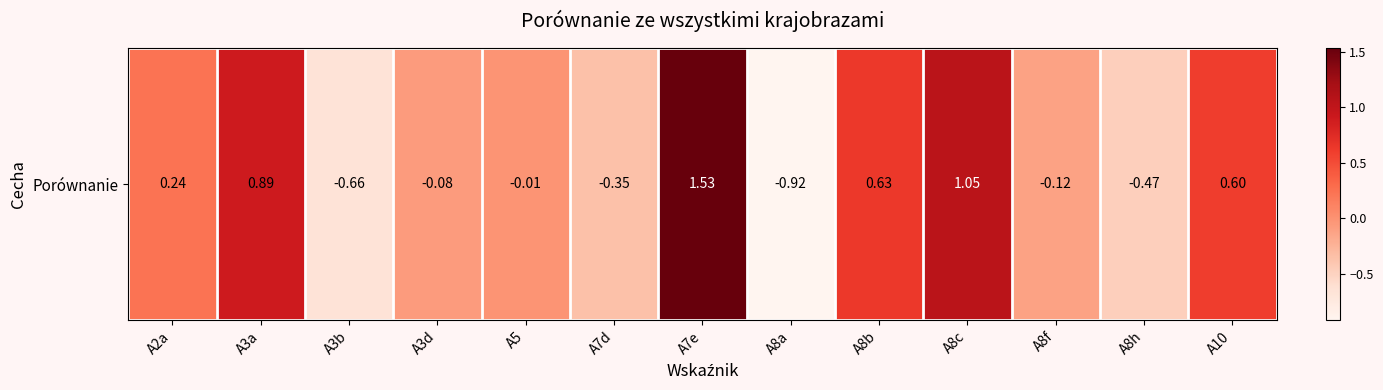

The value at A5 is -0.0. True or false?

False